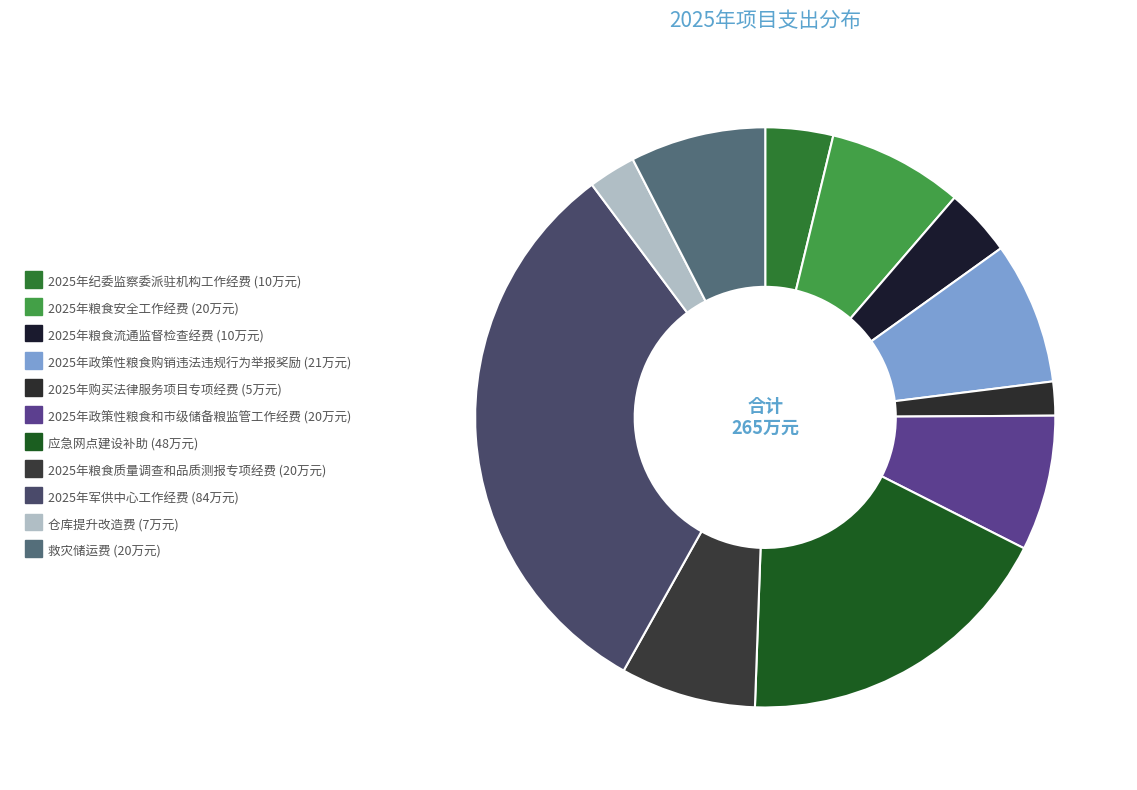

Does any single category account for the majority?

No